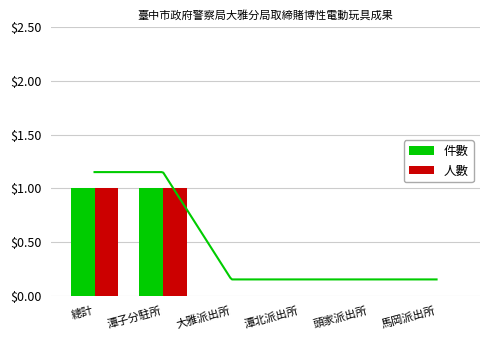

Rank the series by their maximum value, from highest to lowest.

件數, 人數